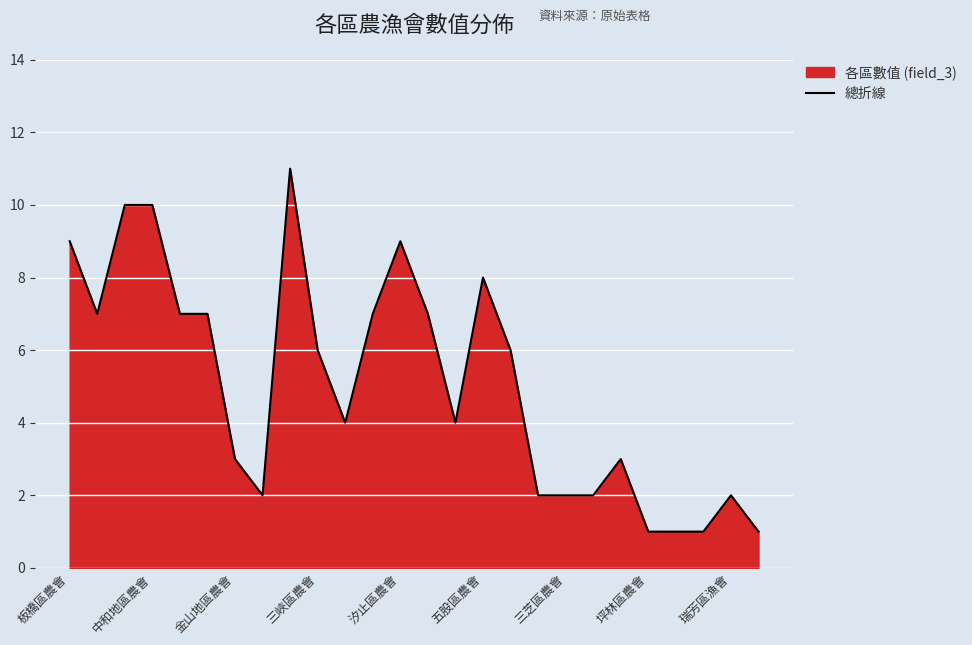

How many points are lower than both their immediate neighbors (excluding endpoints)?

4